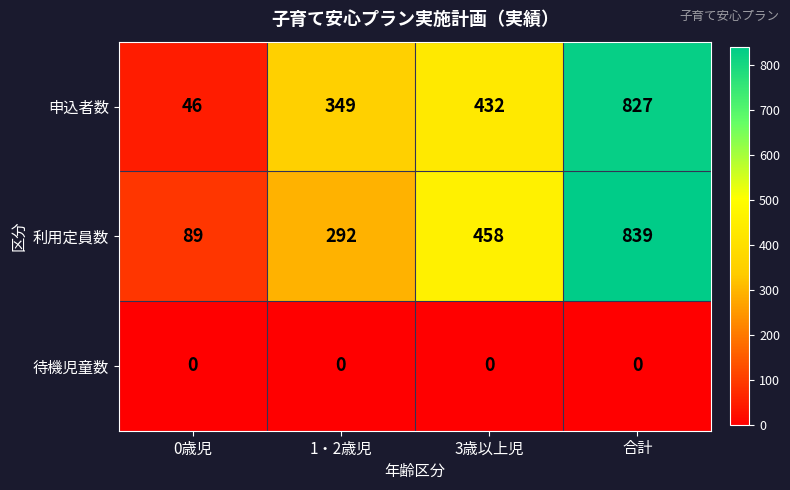

Reading left to right, transcribe all the data shown in this chart.

申込者数: 46	349	432	827
利用定員数: 89	292	458	839
待機児童数: 0	0	0	0